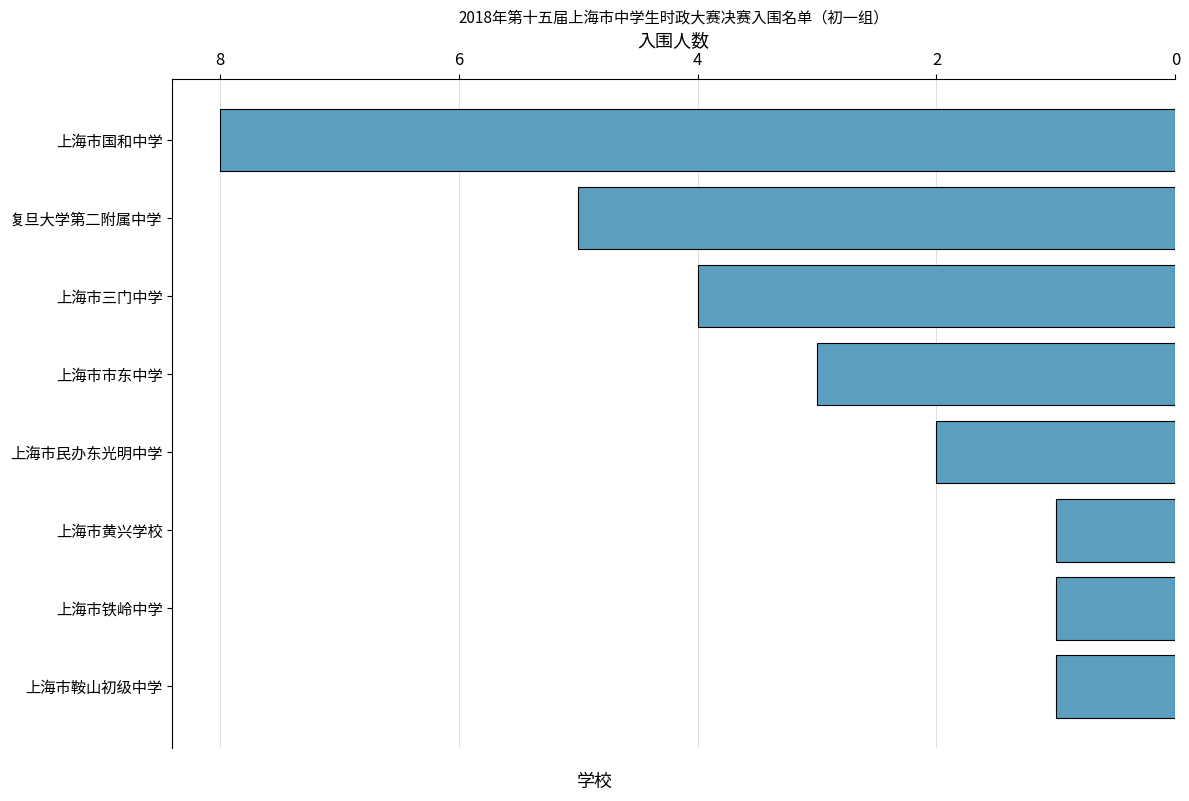

How many values are below 3?

4